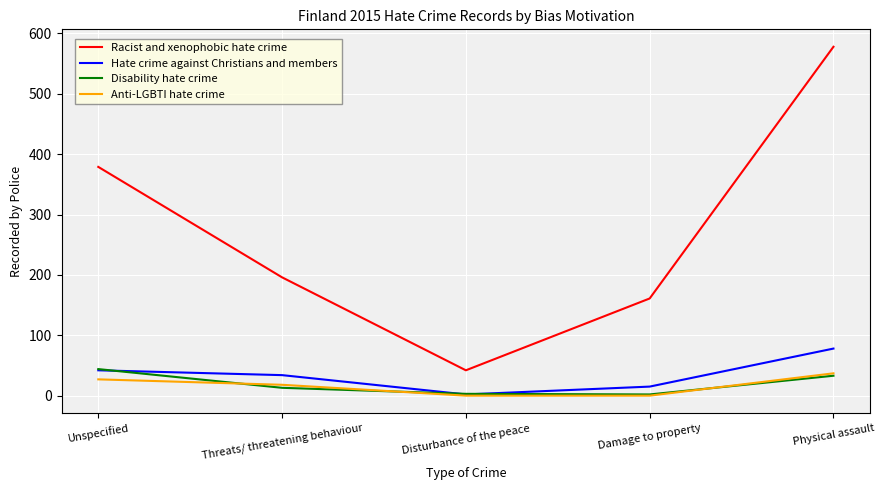

The Racist and xenophobic hate crime series shows 355 at Physical assault. True or false?

False